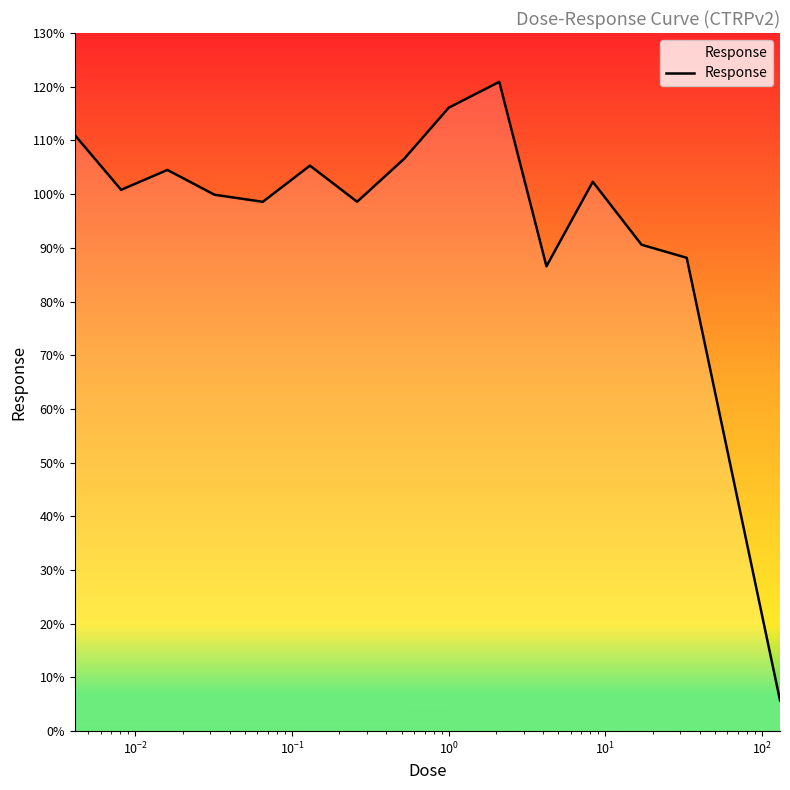

What is the greatest value displayed?

120.9